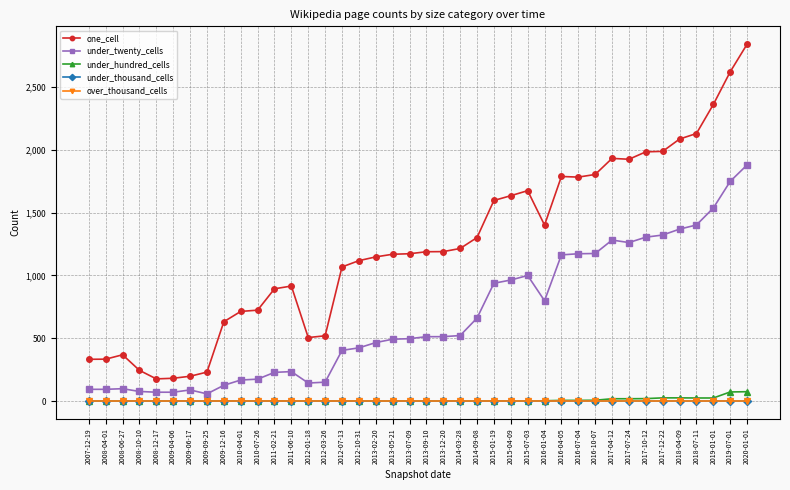

What are all the series names shown in the legend?

one_cell, under_twenty_cells, under_hundred_cells, under_thousand_cells, over_thousand_cells